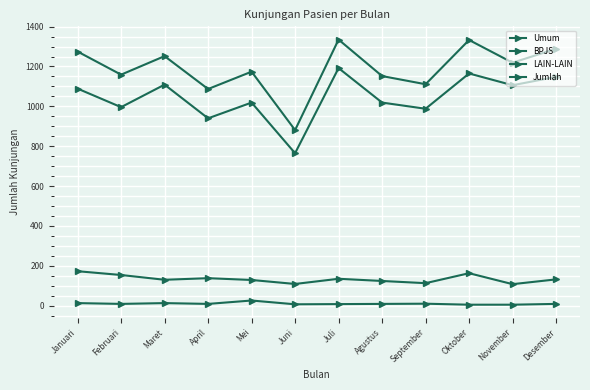

True or false: BPJS has a value of 996 at Februari.

True